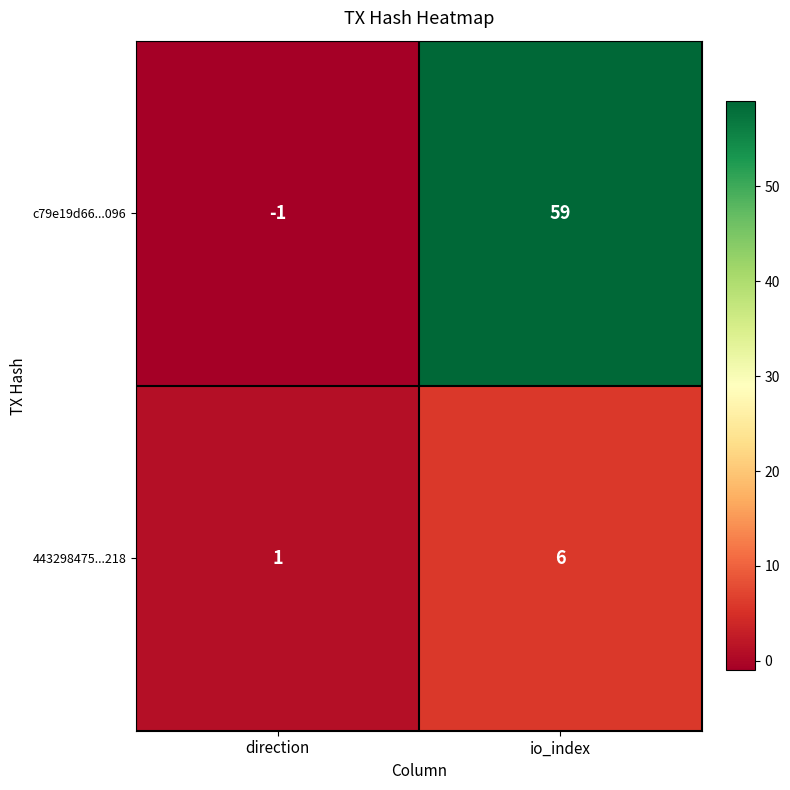

Reading right to left, extract all data points from this chart.

c79e19d66...096: 59	-1
443298475...218: 6	1